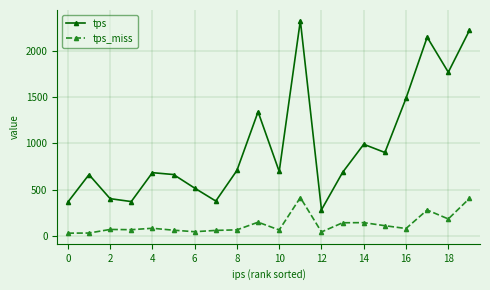

What is the difference between the maximum and minimum values in the tps series?

2051.6